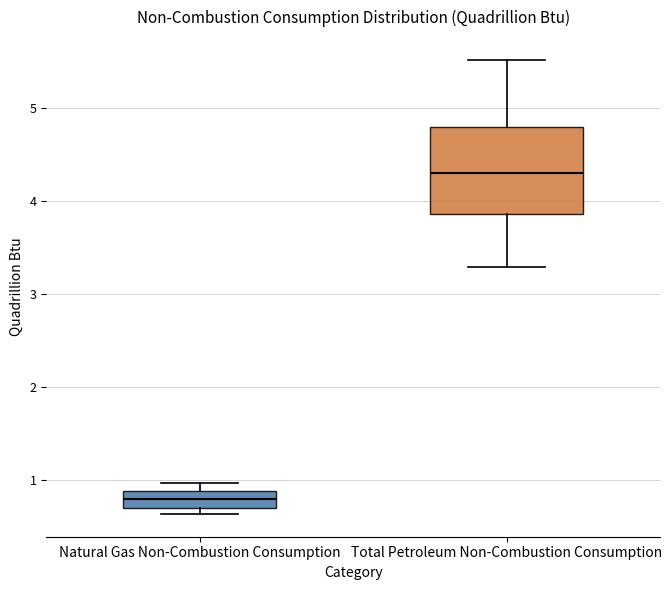

Which box has the lowest median line?

Natural Gas Non-Combustion Consumption